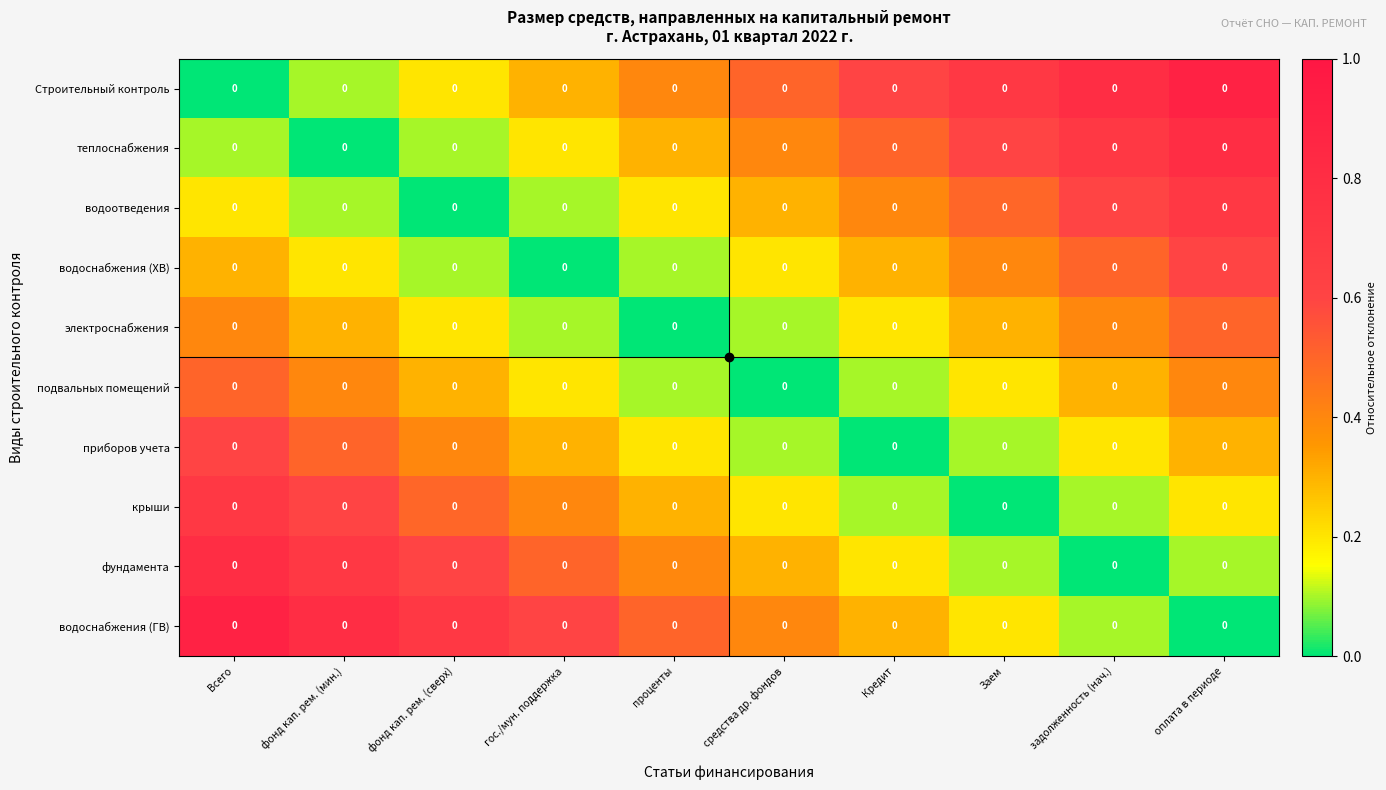

Reading left to right, what are all the values shown in this chart?

Строительный контроль: Всего=0.0	фонд кап. рем. (мин.)=0.0	фонд кап. рем. (сверх)=0.0	гос./мун. поддержка=0.0	проценты=0.0	средства др. фондов=0.0	Кредит=0.0	Заем=0.0	задолженность (нач.)=0.0	оплата в периоде=0.0
теплоснабжения: Всего=0.0	фонд кап. рем. (мин.)=0.0	фонд кап. рем. (сверх)=0.0	гос./мун. поддержка=0.0	проценты=0.0	средства др. фондов=0.0	Кредит=0.0	Заем=0.0	задолженность (нач.)=0.0	оплата в периоде=0.0
водоотведения: Всего=0.0	фонд кап. рем. (мин.)=0.0	фонд кап. рем. (сверх)=0.0	гос./мун. поддержка=0.0	проценты=0.0	средства др. фондов=0.0	Кредит=0.0	Заем=0.0	задолженность (нач.)=0.0	оплата в периоде=0.0
водоснабжения (ХВ): Всего=0.0	фонд кап. рем. (мин.)=0.0	фонд кап. рем. (сверх)=0.0	гос./мун. поддержка=0.0	проценты=0.0	средства др. фондов=0.0	Кредит=0.0	Заем=0.0	задолженность (нач.)=0.0	оплата в периоде=0.0
электроснабжения: Всего=0.0	фонд кап. рем. (мин.)=0.0	фонд кап. рем. (сверх)=0.0	гос./мун. поддержка=0.0	проценты=0.0	средства др. фондов=0.0	Кредит=0.0	Заем=0.0	задолженность (нач.)=0.0	оплата в периоде=0.0
подвальных помещений: Всего=0.0	фонд кап. рем. (мин.)=0.0	фонд кап. рем. (сверх)=0.0	гос./мун. поддержка=0.0	проценты=0.0	средства др. фондов=0.0	Кредит=0.0	Заем=0.0	задолженность (нач.)=0.0	оплата в периоде=0.0
приборов учета: Всего=0.0	фонд кап. рем. (мин.)=0.0	фонд кап. рем. (сверх)=0.0	гос./мун. поддержка=0.0	проценты=0.0	средства др. фондов=0.0	Кредит=0.0	Заем=0.0	задолженность (нач.)=0.0	оплата в периоде=0.0
крыши: Всего=0.0	фонд кап. рем. (мин.)=0.0	фонд кап. рем. (сверх)=0.0	гос./мун. поддержка=0.0	проценты=0.0	средства др. фондов=0.0	Кредит=0.0	Заем=0.0	задолженность (нач.)=0.0	оплата в периоде=0.0
фундамента: Всего=0.0	фонд кап. рем. (мин.)=0.0	фонд кап. рем. (сверх)=0.0	гос./мун. поддержка=0.0	проценты=0.0	средства др. фондов=0.0	Кредит=0.0	Заем=0.0	задолженность (нач.)=0.0	оплата в периоде=0.0
водоснабжения (ГВ): Всего=0.0	фонд кап. рем. (мин.)=0.0	фонд кап. рем. (сверх)=0.0	гос./мун. поддержка=0.0	проценты=0.0	средства др. фондов=0.0	Кредит=0.0	Заем=0.0	задолженность (нач.)=0.0	оплата в периоде=0.0